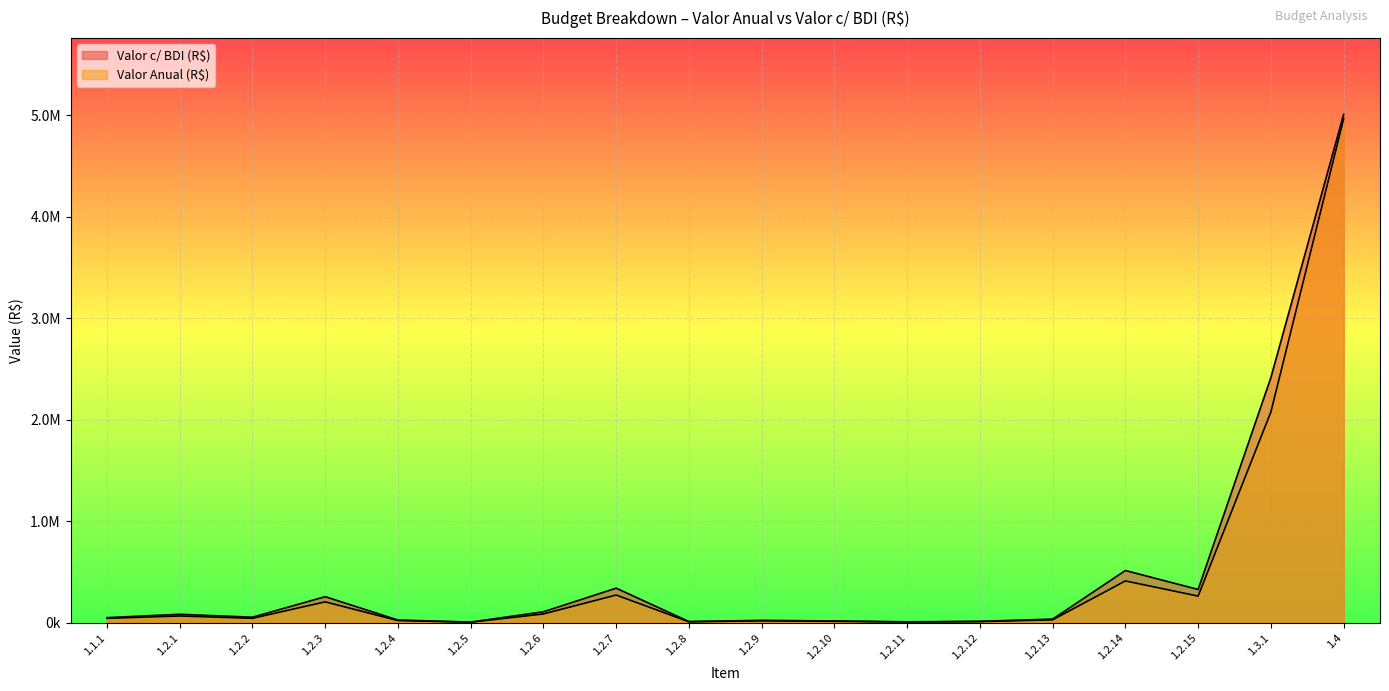

True or false: Valor Anual (R$) and Valor c/ BDI (R$) cross at least once.

False